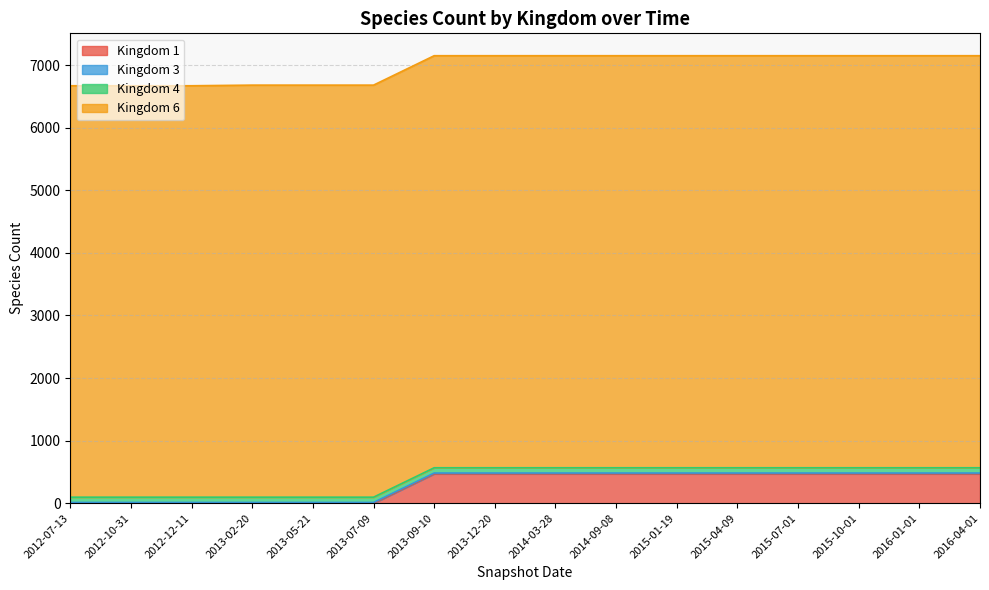

What are all the series names shown in the legend?

kingdom_1, kingdom_3, kingdom_4, kingdom_6